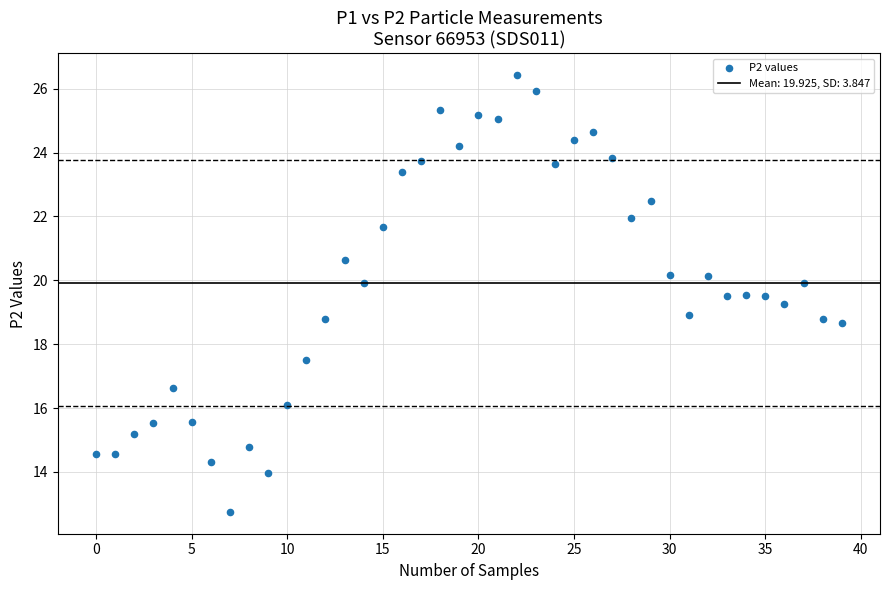

What is the range of Y values (max minus min)?

13.7